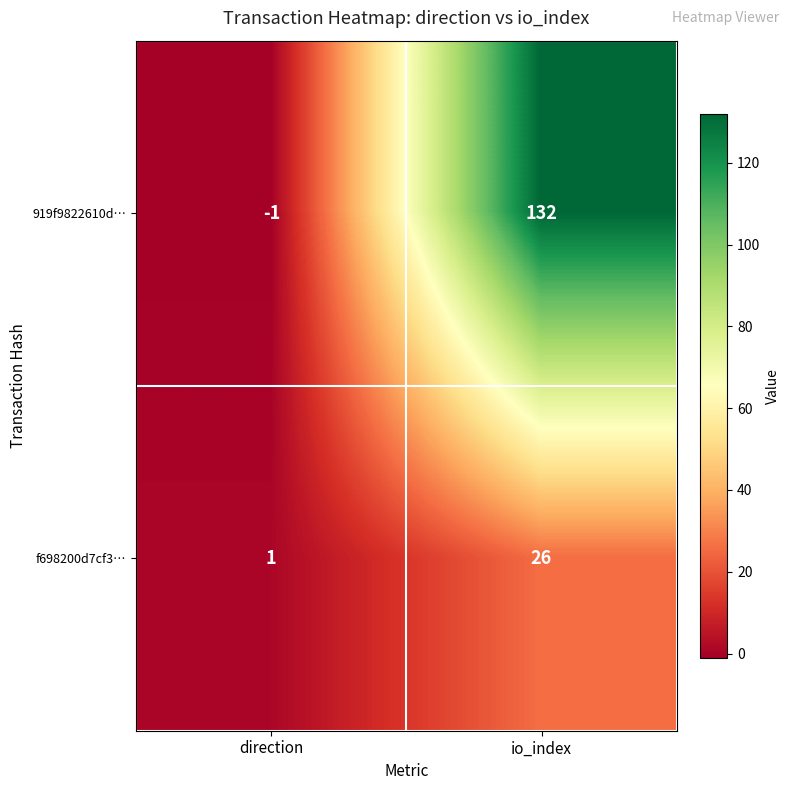

Rank the series by their maximum value, from highest to lowest.

919f9822610d…, f698200d7cf3…